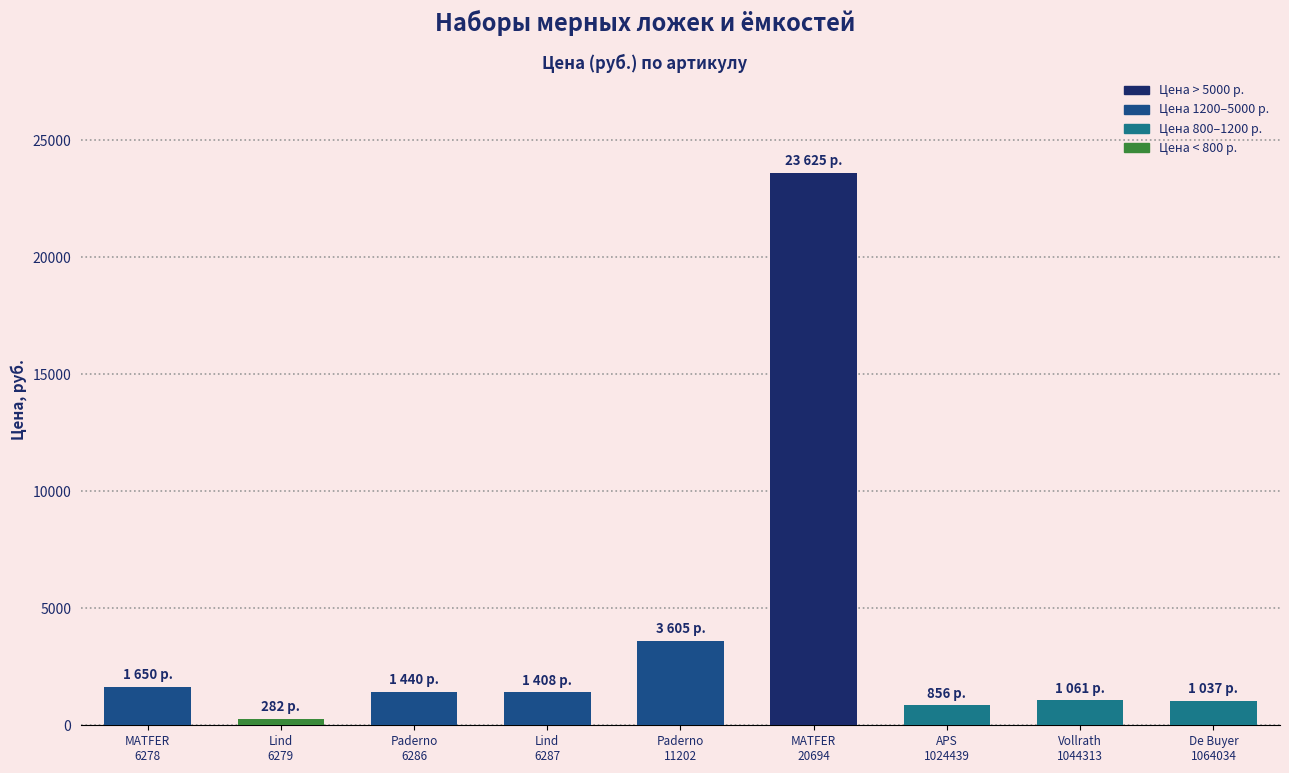

What is the approximate value at Lind
6287, to the nearest 100?

1400